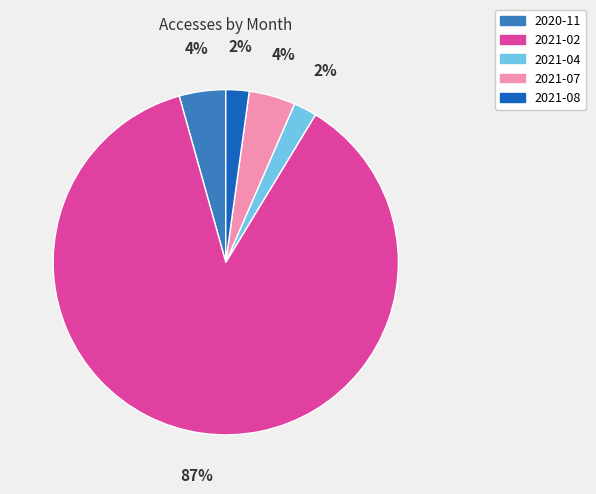

What percentage is the 2020-11 slice, to the nearest percent?

4%